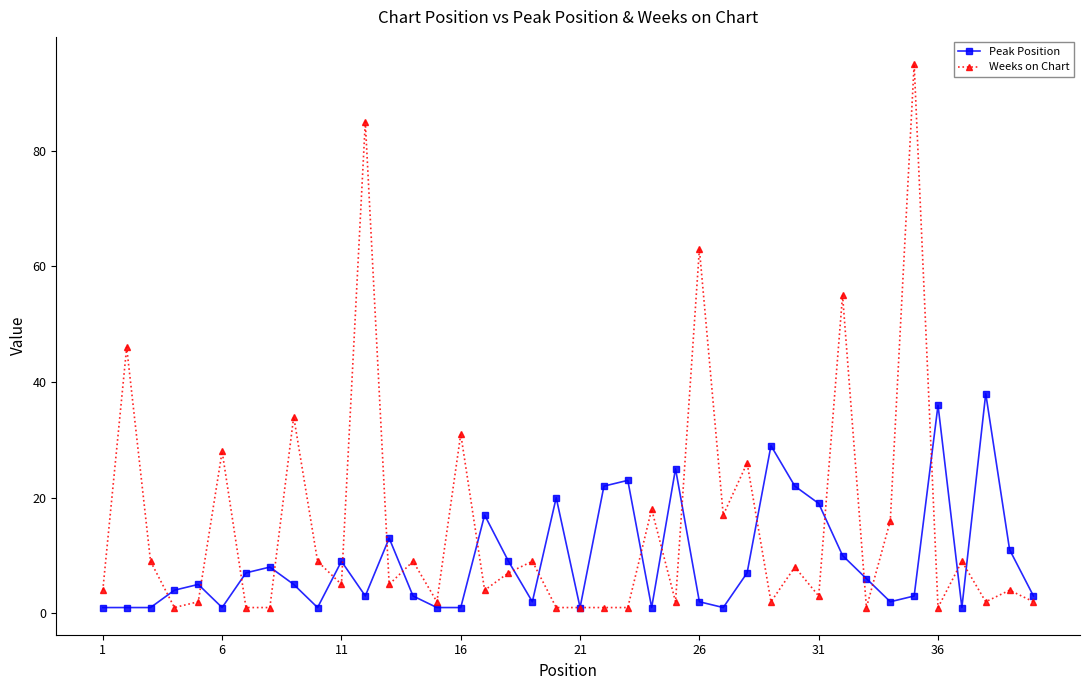

Which series has the widest spread of values?

Weeks on Chart